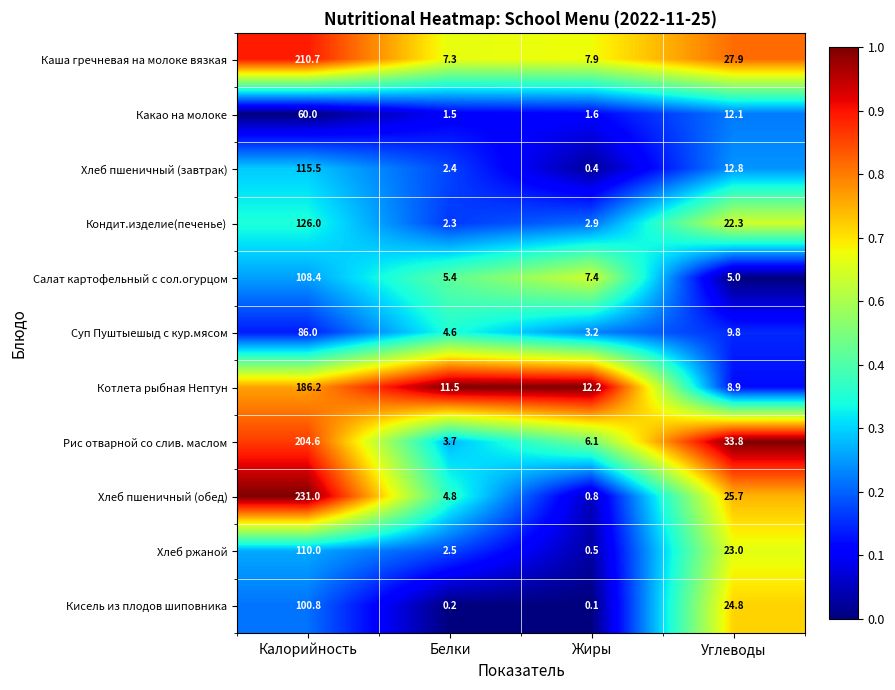

At which category is the sum across all series the highest?

Калорийность